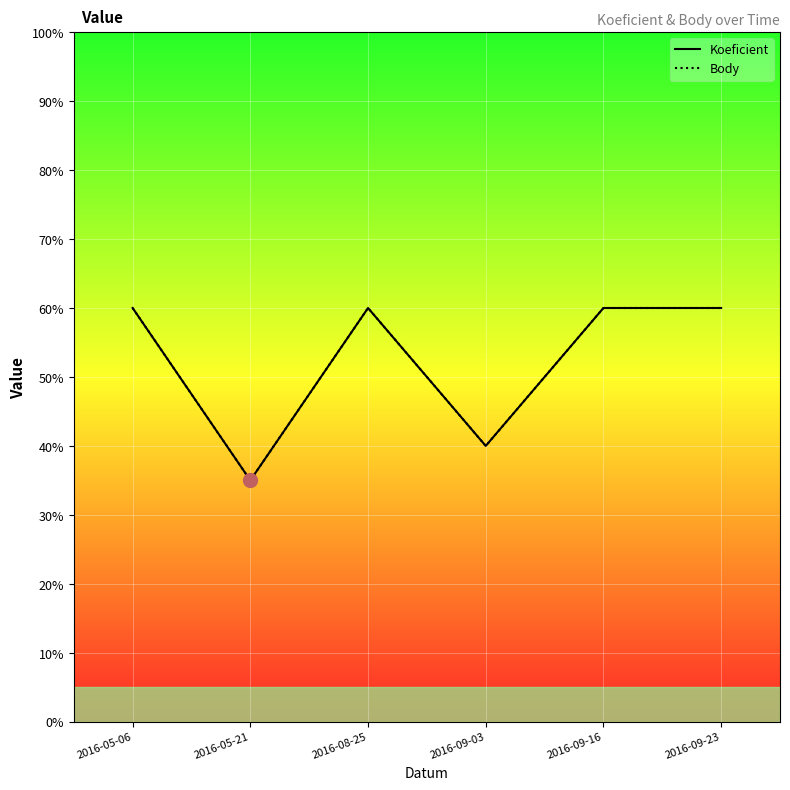

At which category is the sum across all series the highest?

2016-05-06